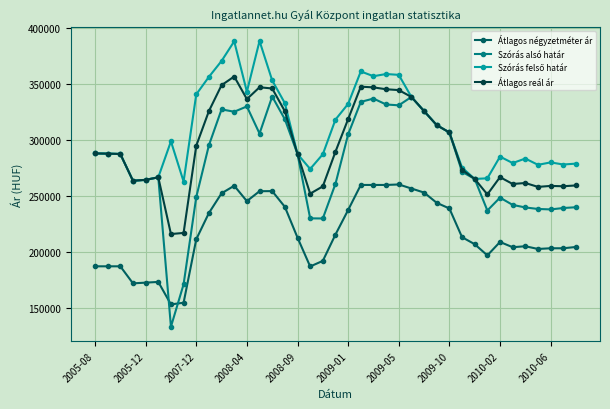

Which series has the widest spread of values?

Szórás alsó határ